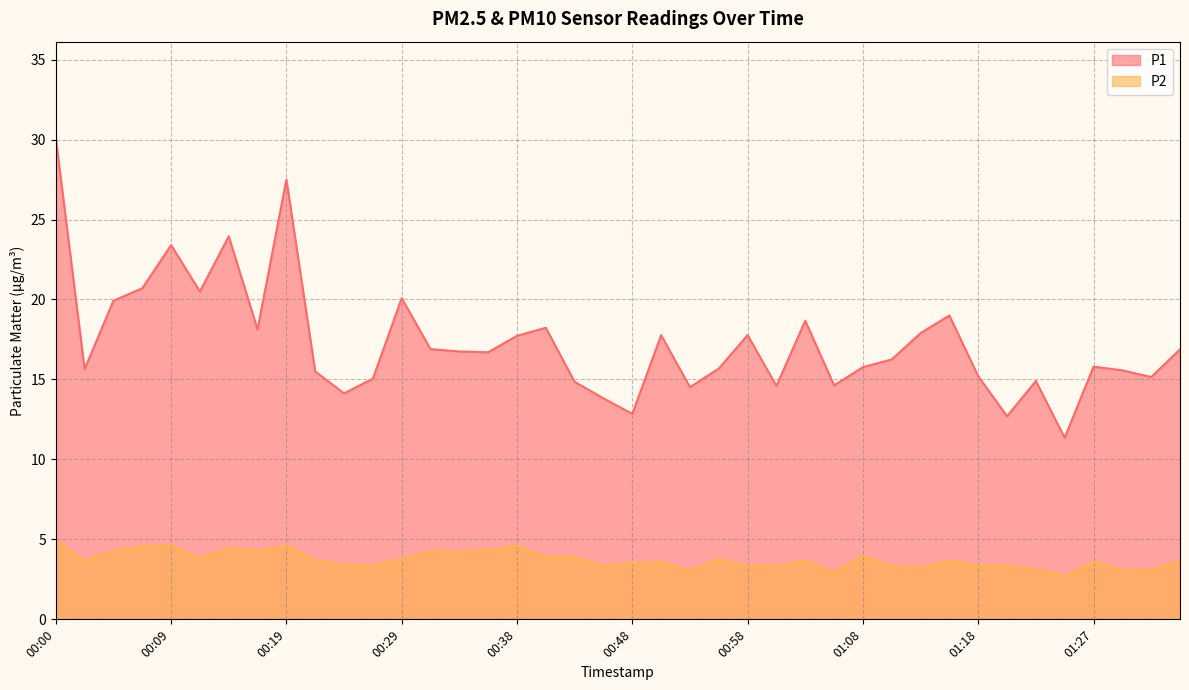

True or false: P1 and P2 intersect in this chart.

False